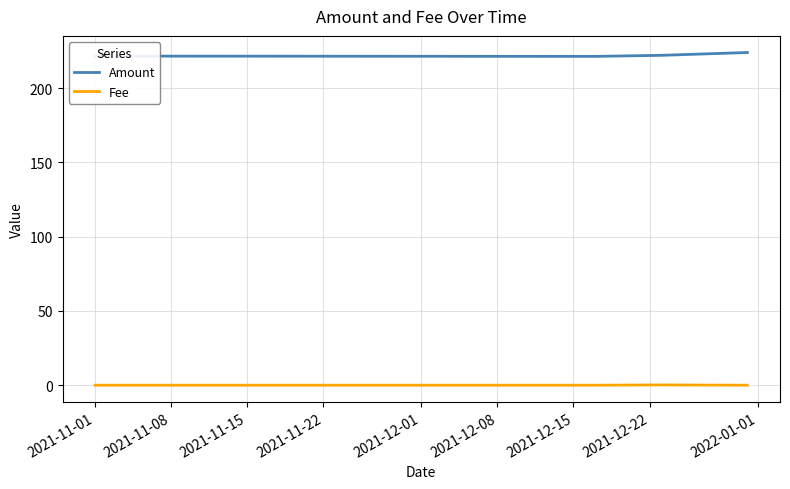

Which series has the largest total across all categories?

Amount